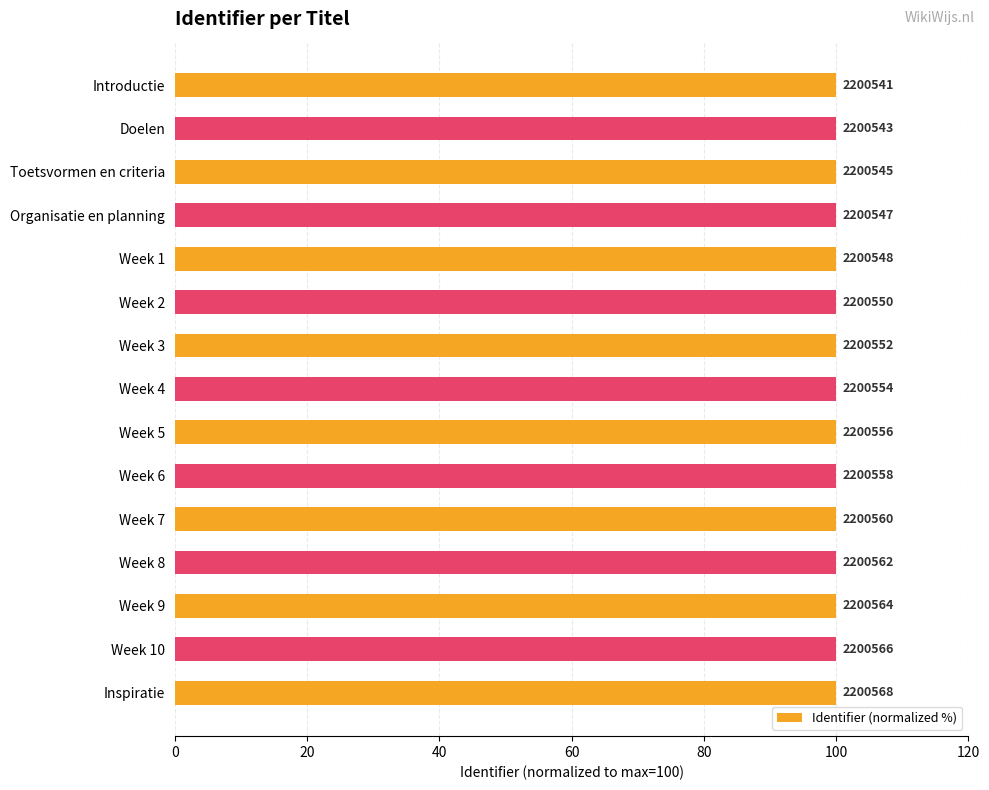

What is the label of the 7th bar from the right?

Week 5